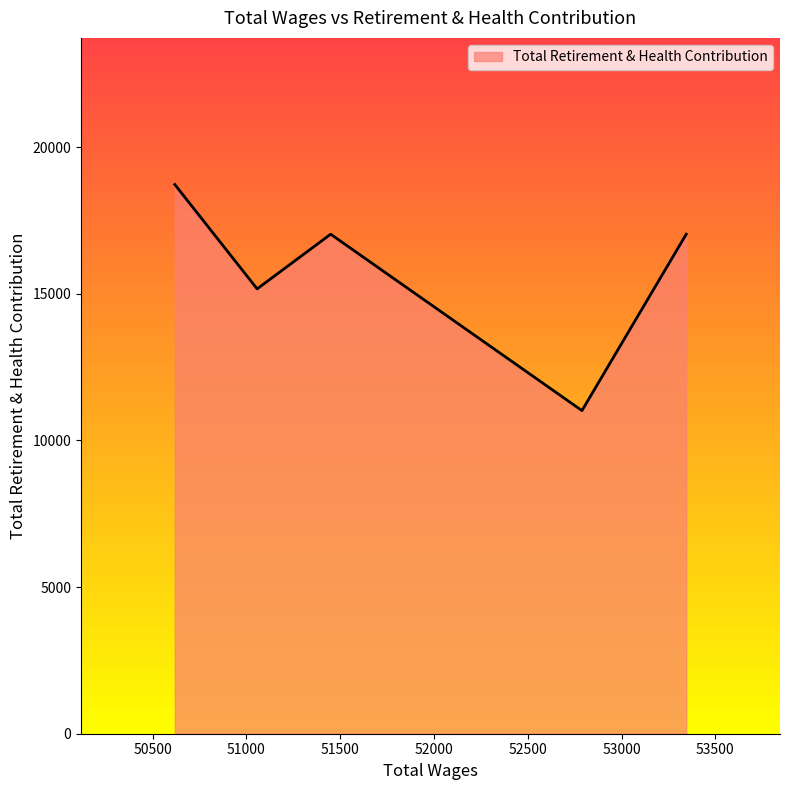

Does the chart display data point markers on the line(s)?

No